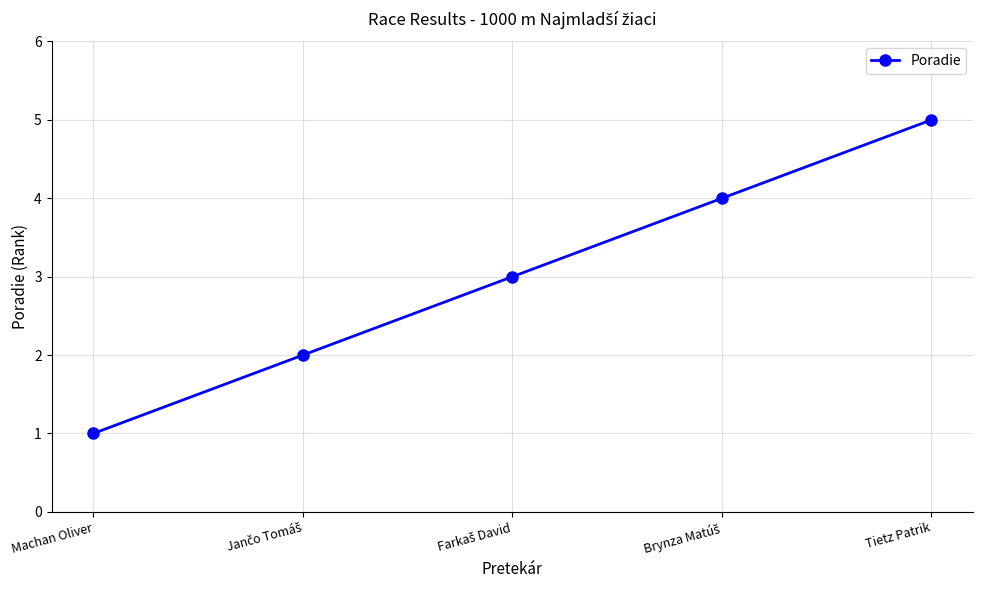

Reading right to left, extract all data points from this chart.

5	4	3	2	1